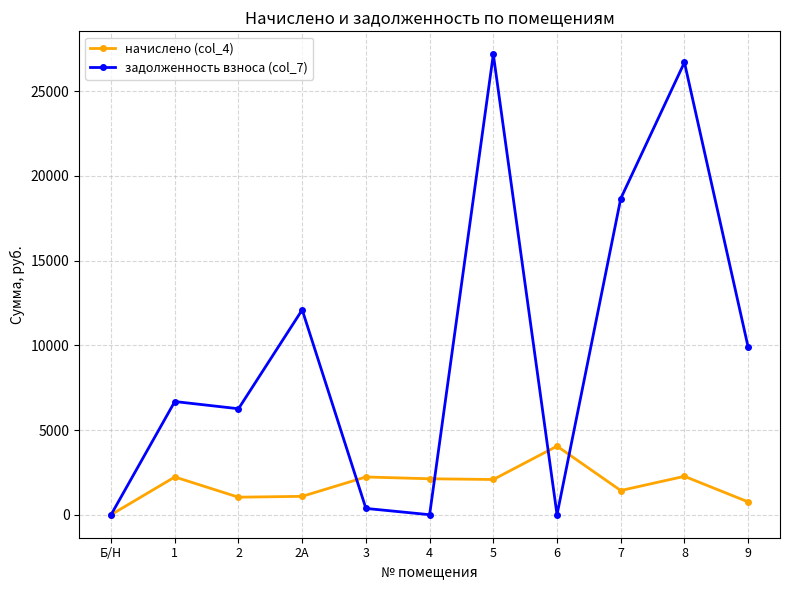

How many data points does each series have?

11